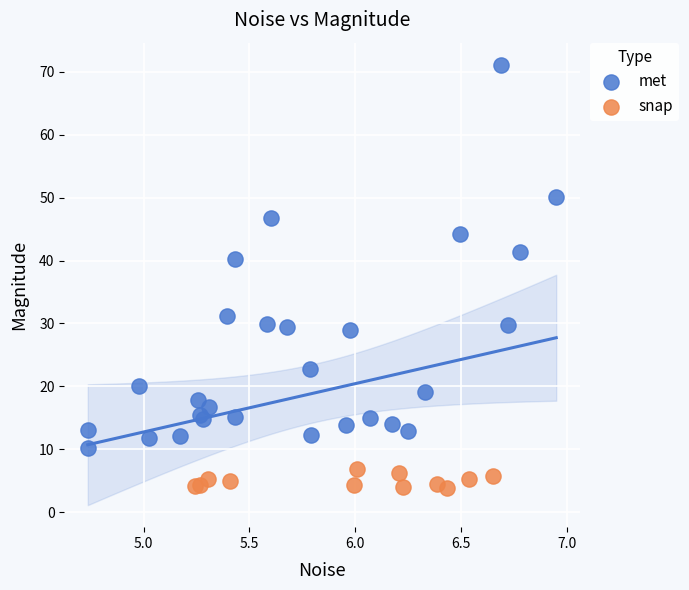

Which series contains the lowest Y value?

snap